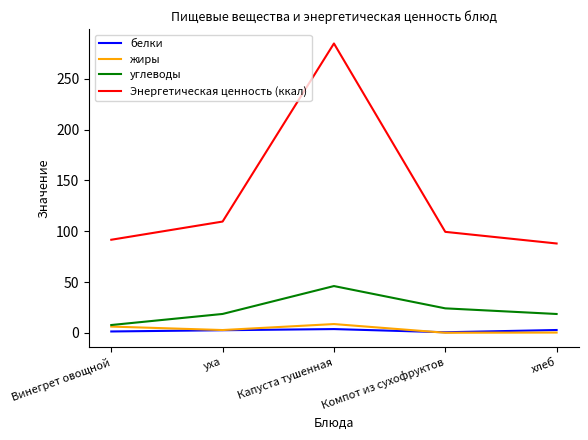

What is the difference between the second highest and minimum values in the белки series?

2.2